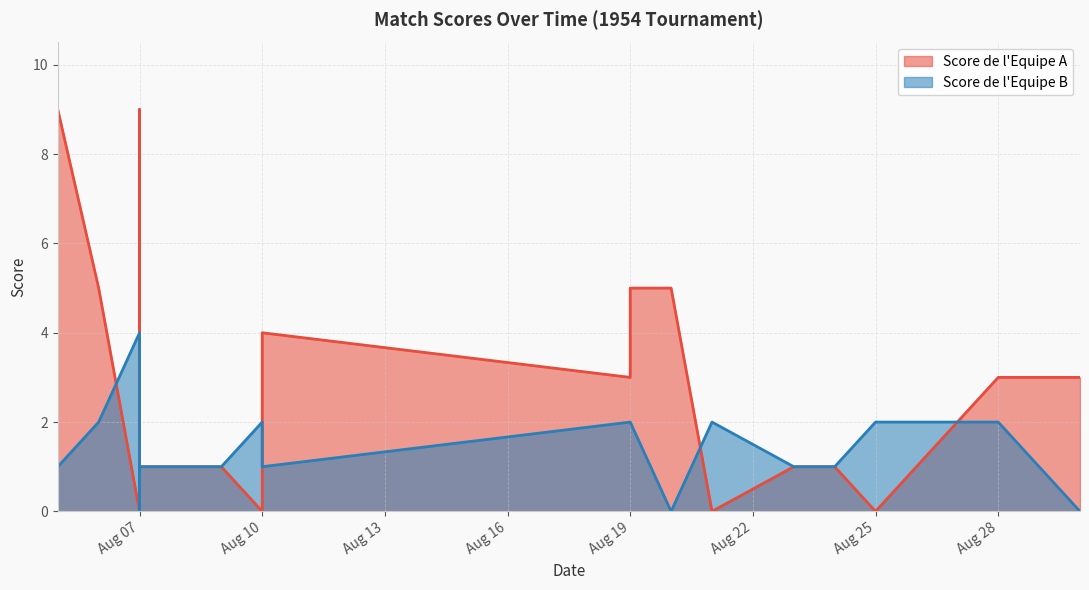

Which series changed the most between 1954-08-07 and 1954-08-21?

Score de l'Equipe A